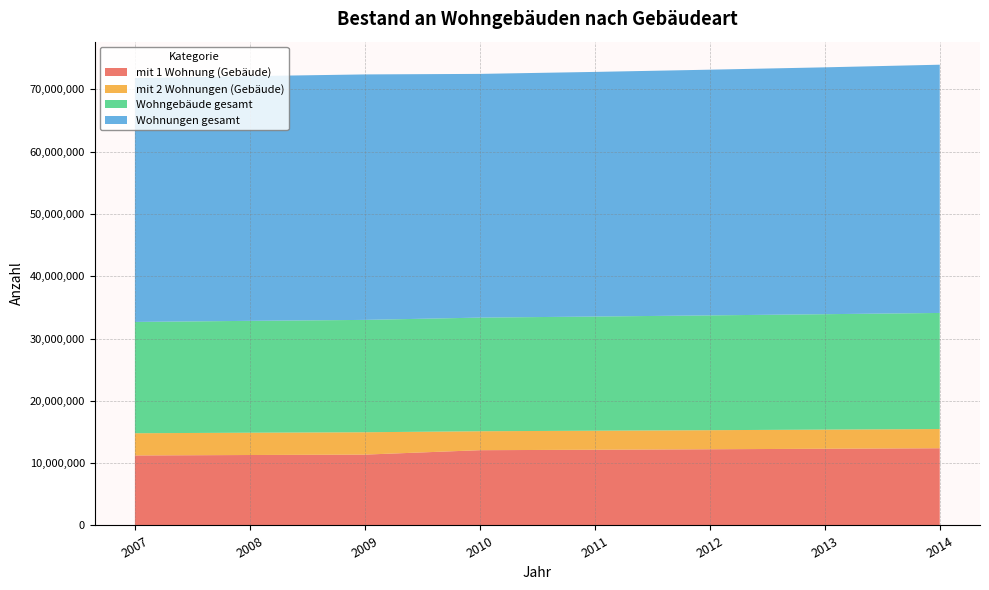

Reading right to left, list all the values displayed in this chart.

mit 1 Wohnung (Gebäude): 2014=12391007	2013=12308985	2012=12229092	2011=12150800	2010=12079614	2009=11369349	2008=11306026	2007=11234208
mit 2 Wohnungen (Gebäude): 2014=3083197	2013=3071623	2012=3060999	2011=3051041	2010=3041216	2009=3588297	2008=3577954	2007=3565829
Wohngebäude gesamt: 2014=18628038	2013=18521263	2012=18420645	2011=18323246	2010=18234580	2009=18029257	2008=17949803	2007=17859112
Wohnungen gesamt: 2014=39834033	2013=39612188	2012=39426622	2011=39255020	2010=39106700	2009=39390468	2008=39267887	2007=39132222